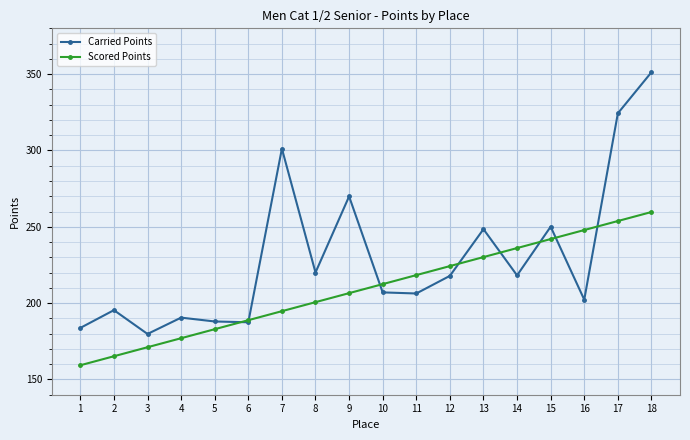

The value of Scored Points at 18 is 259.7. True or false?

True